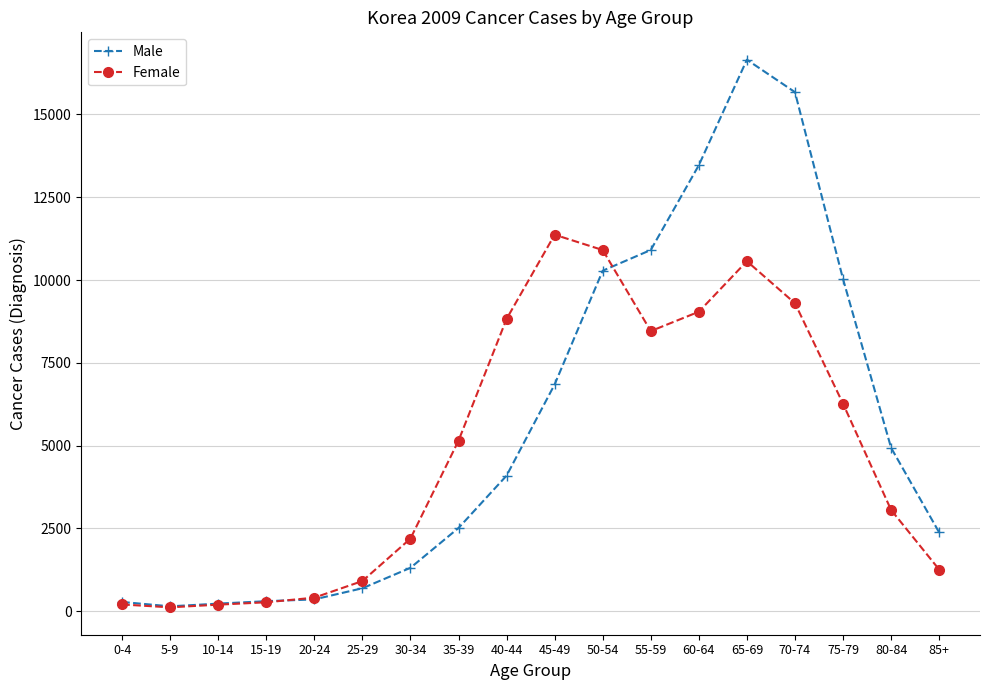

The Female series shows 201 at 10-14. True or false?

True